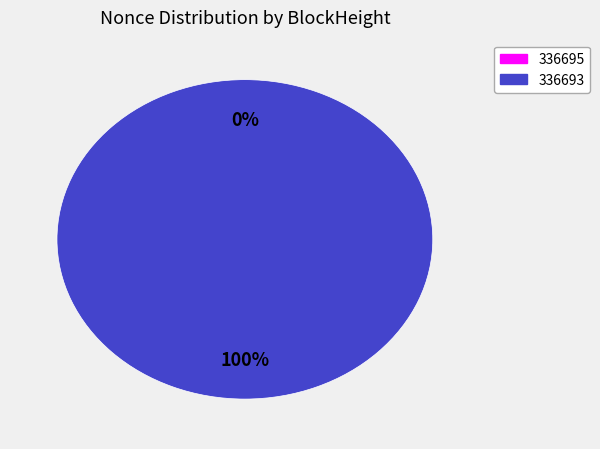

To the nearest percent, what is the difference between the 336695 and 336693 slice percentages?

100%